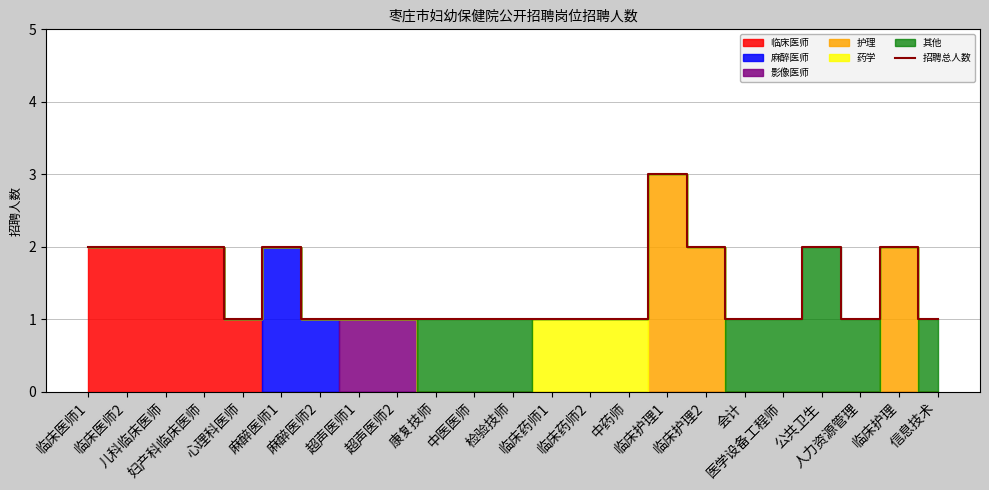

How many data points are above 1?

9